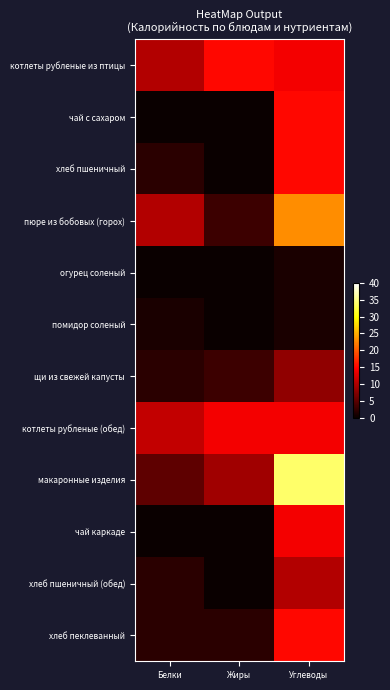

Which series has the largest total across all categories?

макаронные изделия